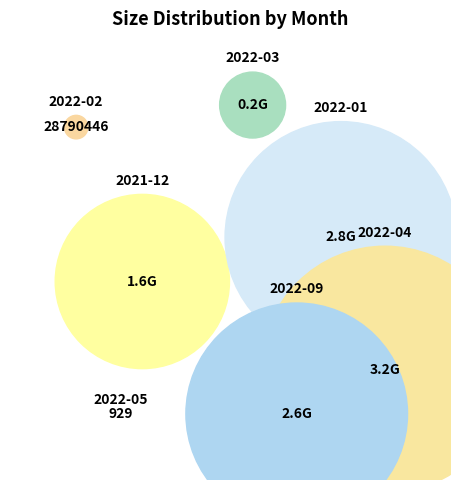

Is the sum of 2022-03 and 2022-01 greater than half?

No